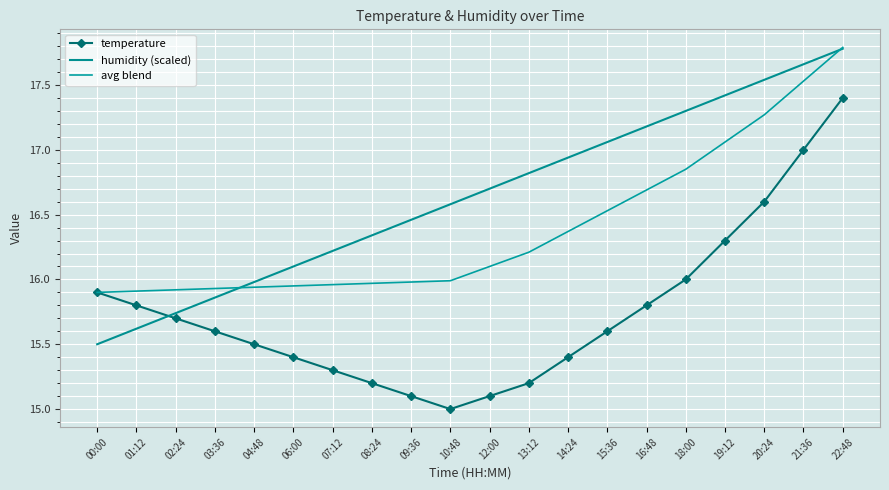

At which category is the sum across all series the highest?

22:48